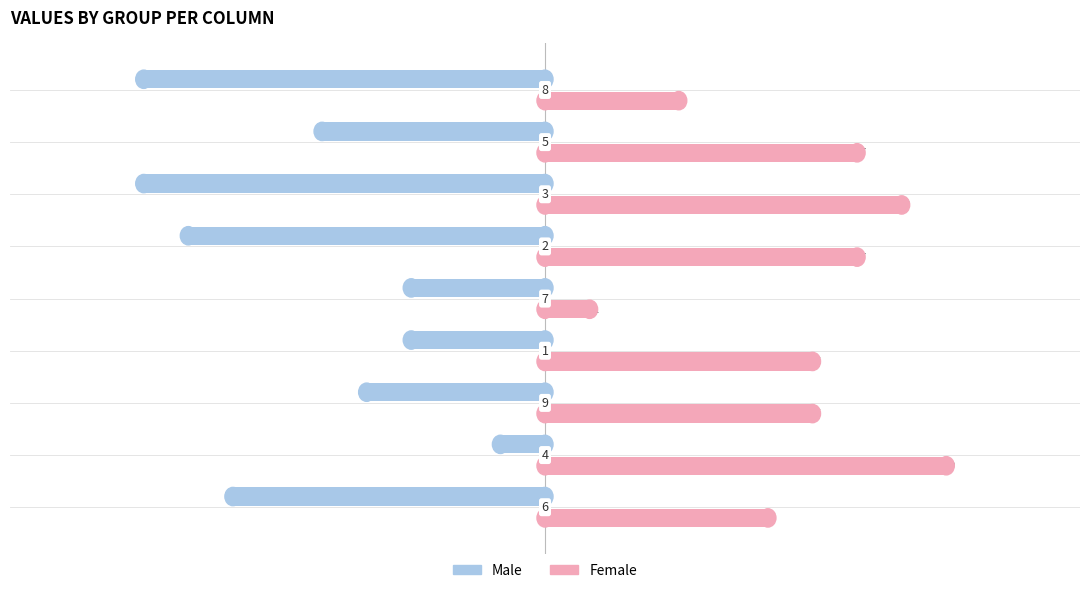

Which series has the largest range (max minus min)?

Male